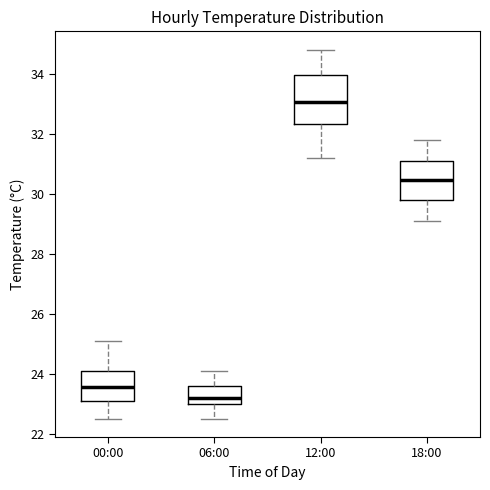

Which box is the tallest, from its lower edge to its upper edge?

12:00